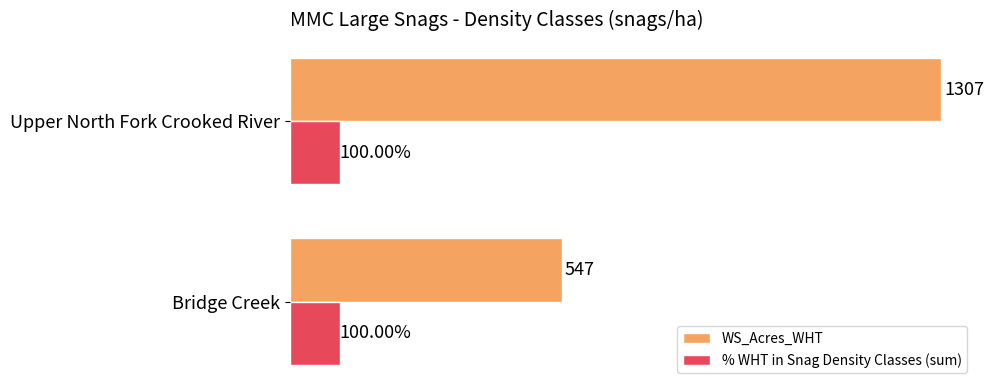

Which series has the largest total across all categories?

WS_Acres_WHT